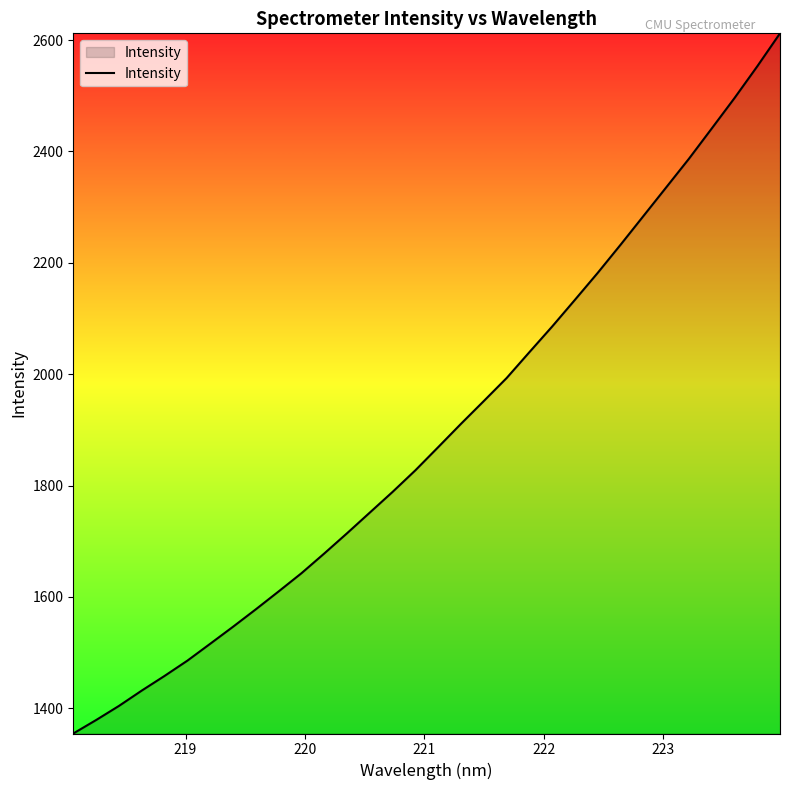

What is the difference between the maximum and minimum values?

1257.7